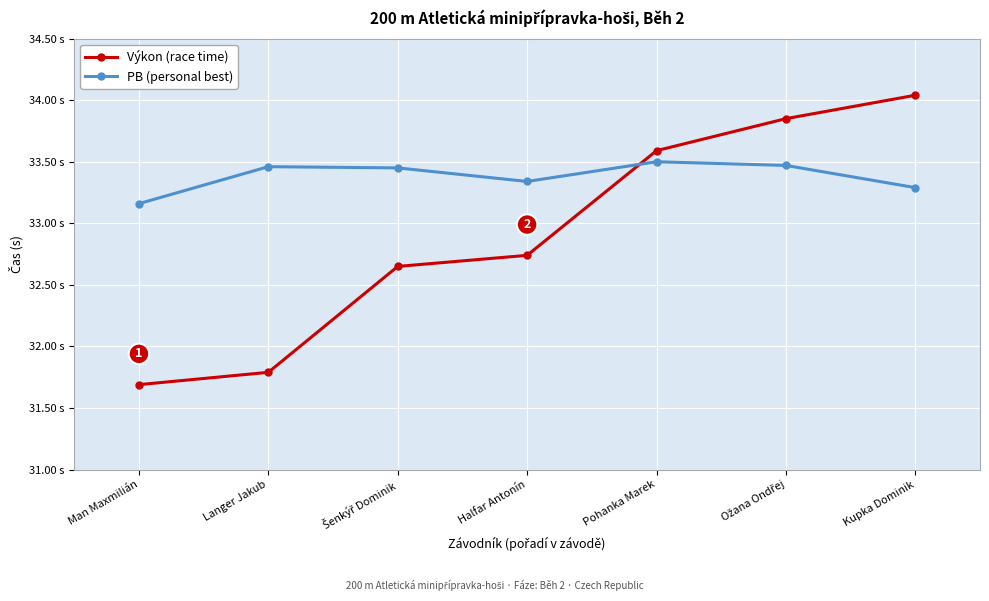

True or false: PB (personal best) and Výkon (race time) cross at least once.

True